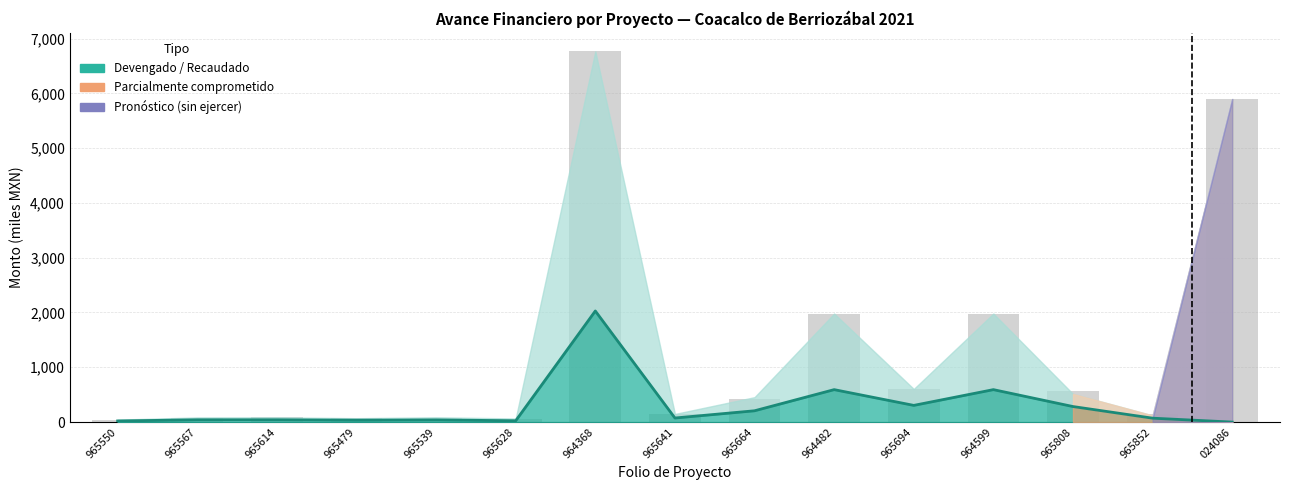

Rank the categories by value from lowest to highest.

024086, 965550, 965628, 965479, 965539, 965567, 965614, 965852, 965641, 965664, 965808, 965694, 964482, 964599, 964368